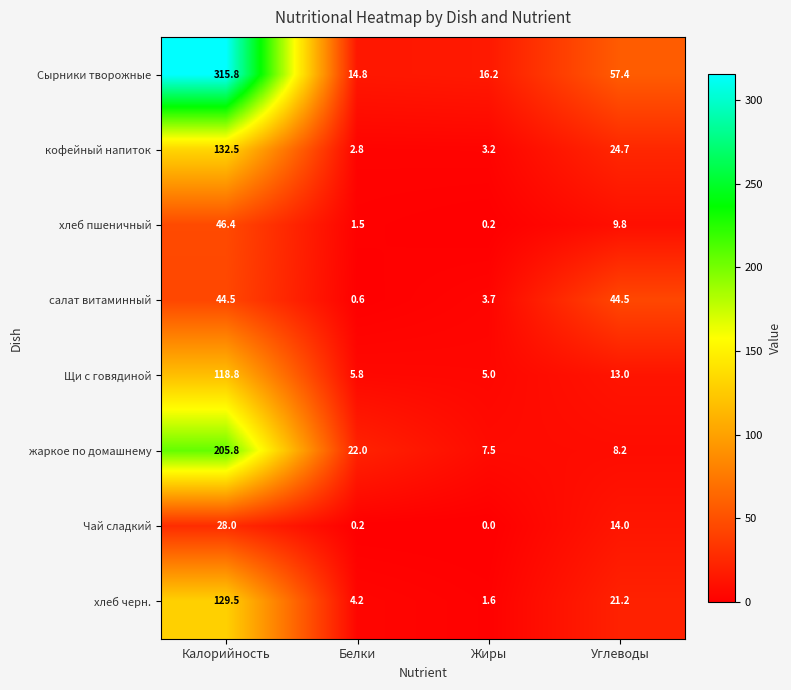

At which category is the sum across all series the highest?

Калорийность